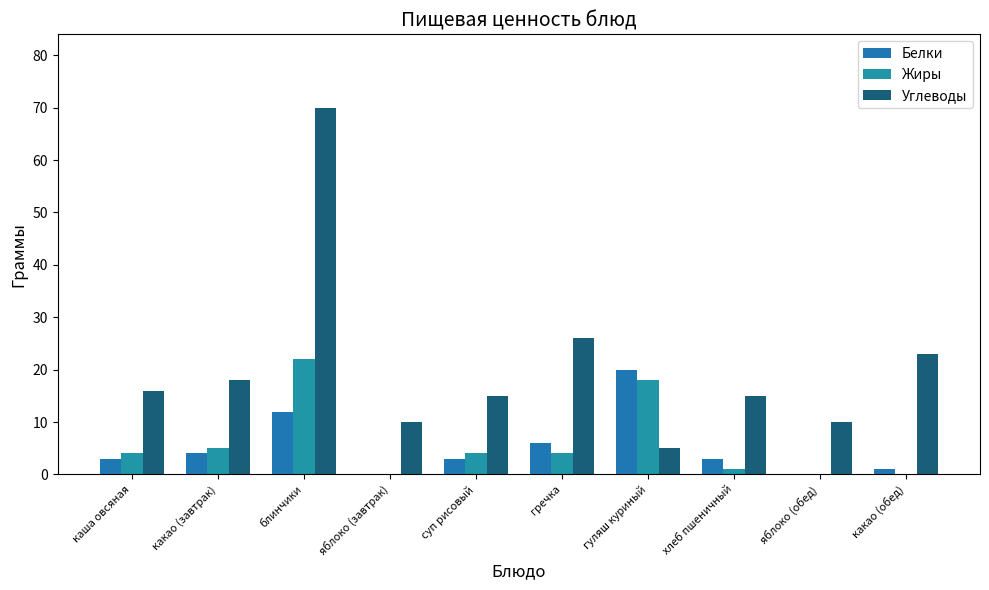

What is the sum of the Белки values at гуляш куриный and какао (завтрак)?

24